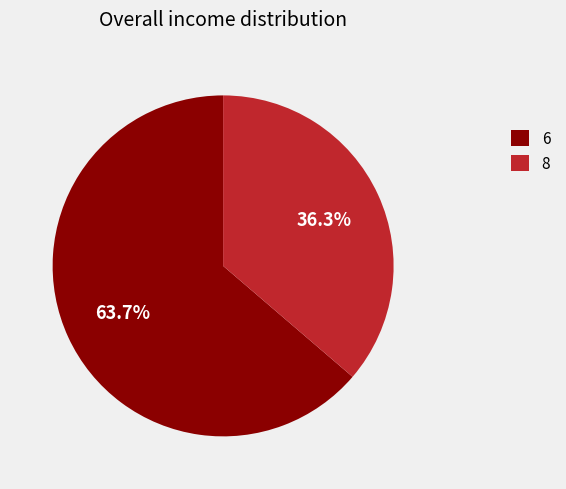

Which slice is the smallest?

8